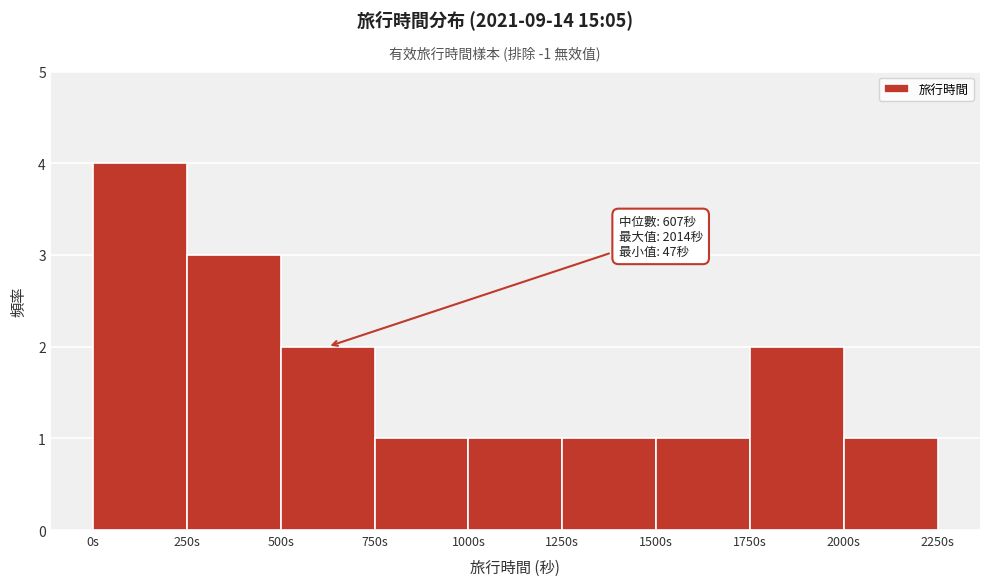

Which range on the x-axis has the tallest bar?

0 to 250